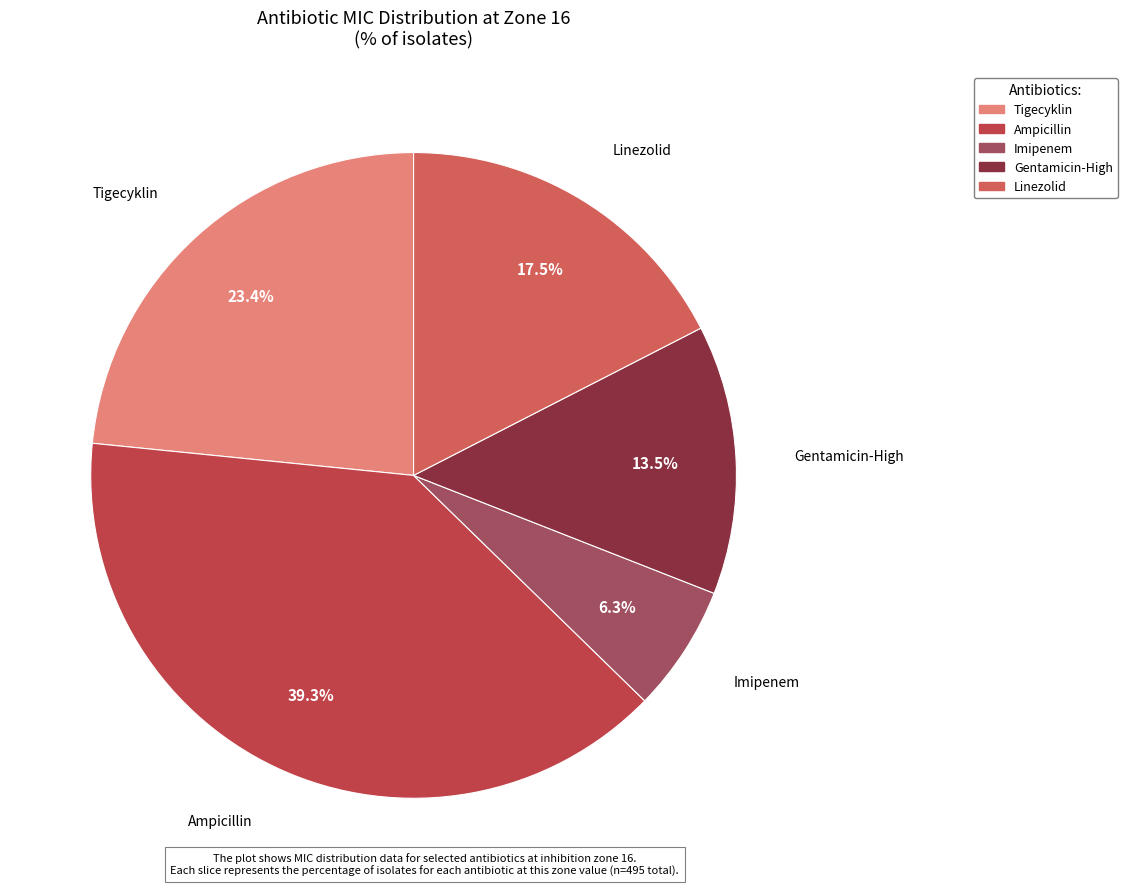

To the nearest percent, what is the difference between the largest and smallest slice percentages?

33%